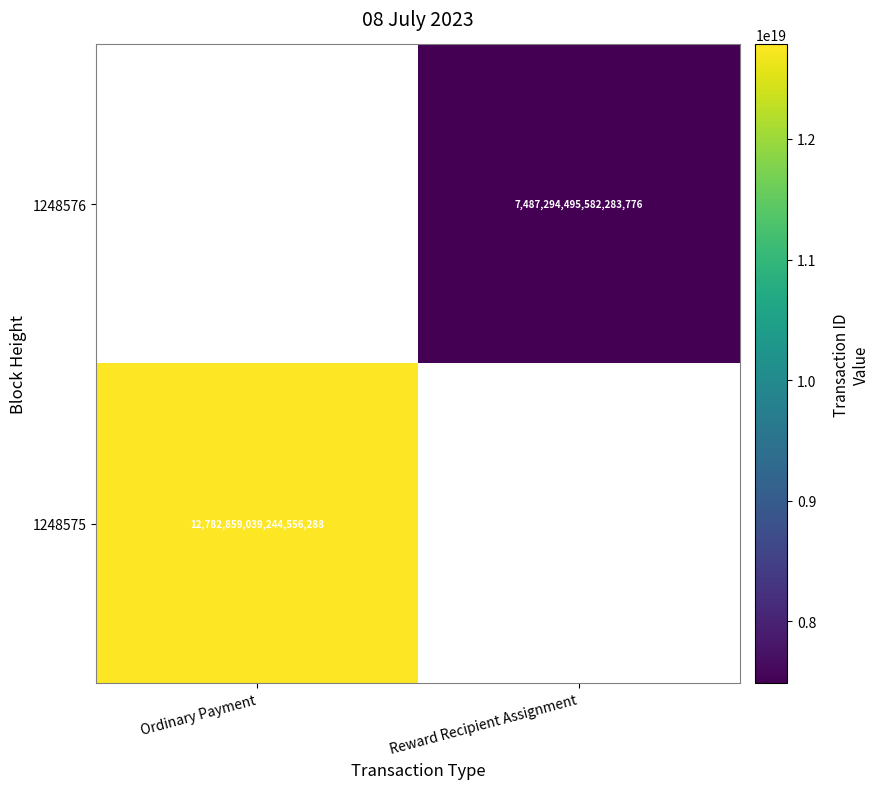

The value of 1248576 at Reward Recipient Assignment is 5156876857868878848. True or false?

False